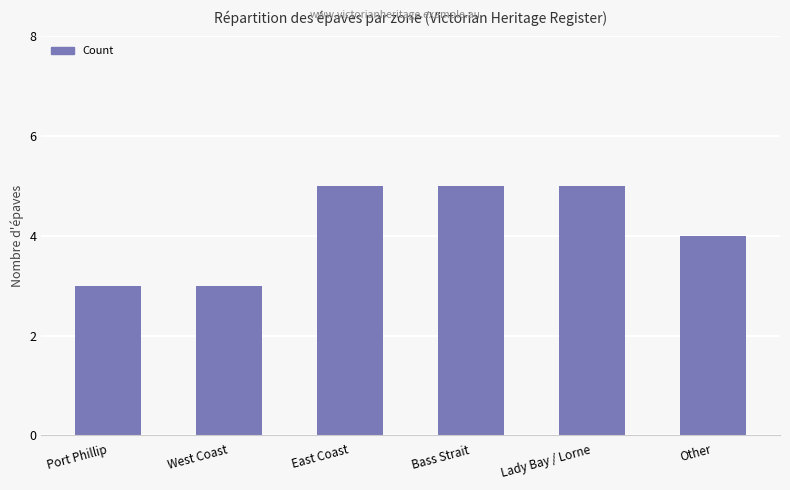

Which has a higher value, Port Phillip or Bass Strait?

Bass Strait